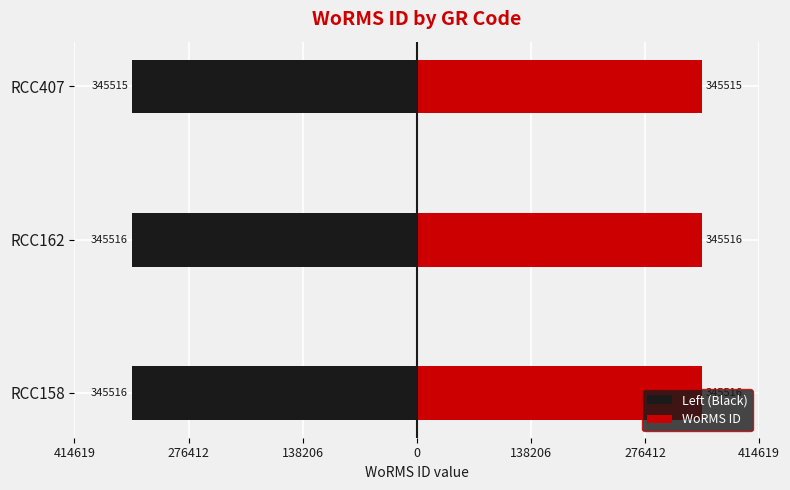

What is the sum of all Left (Black) values?

-1036547